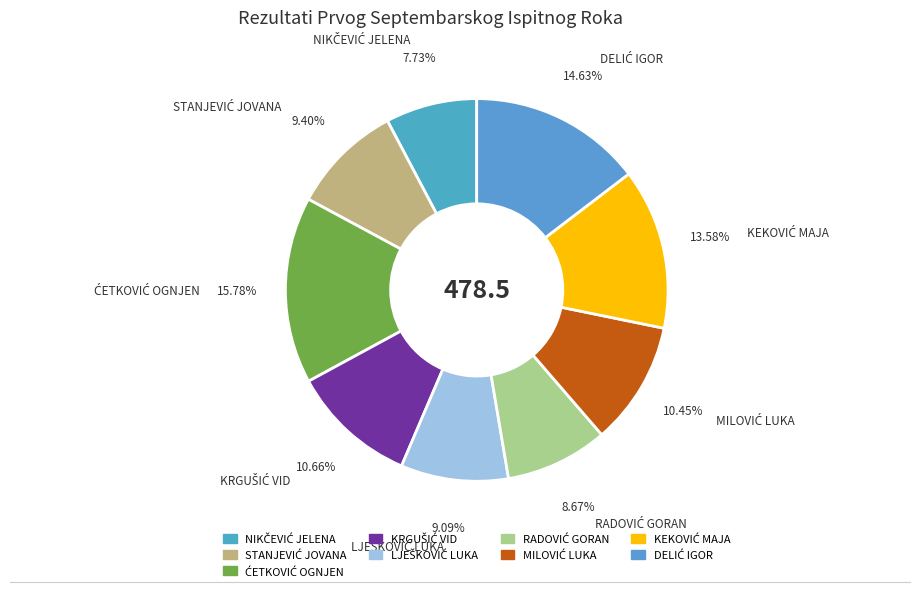

To the nearest percent, what is the average slice percentage?

11%